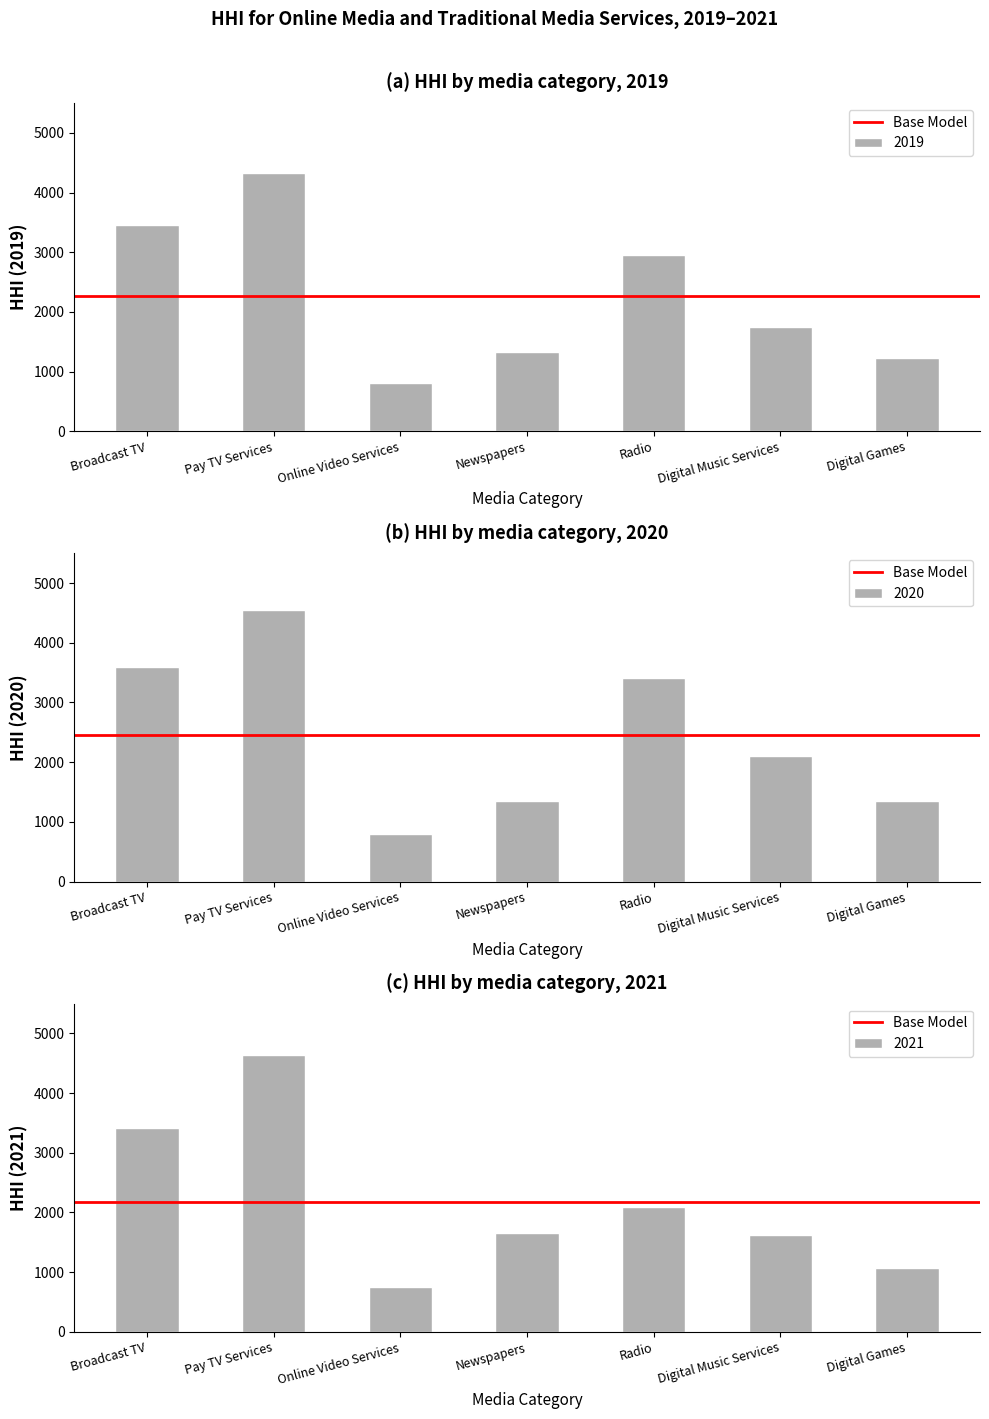

Rank the categories by 2020 value from highest to lowest.

Pay TV Services, Broadcast TV, Radio, Digital Music Services, Digital Games, Newspapers, Online Video Services